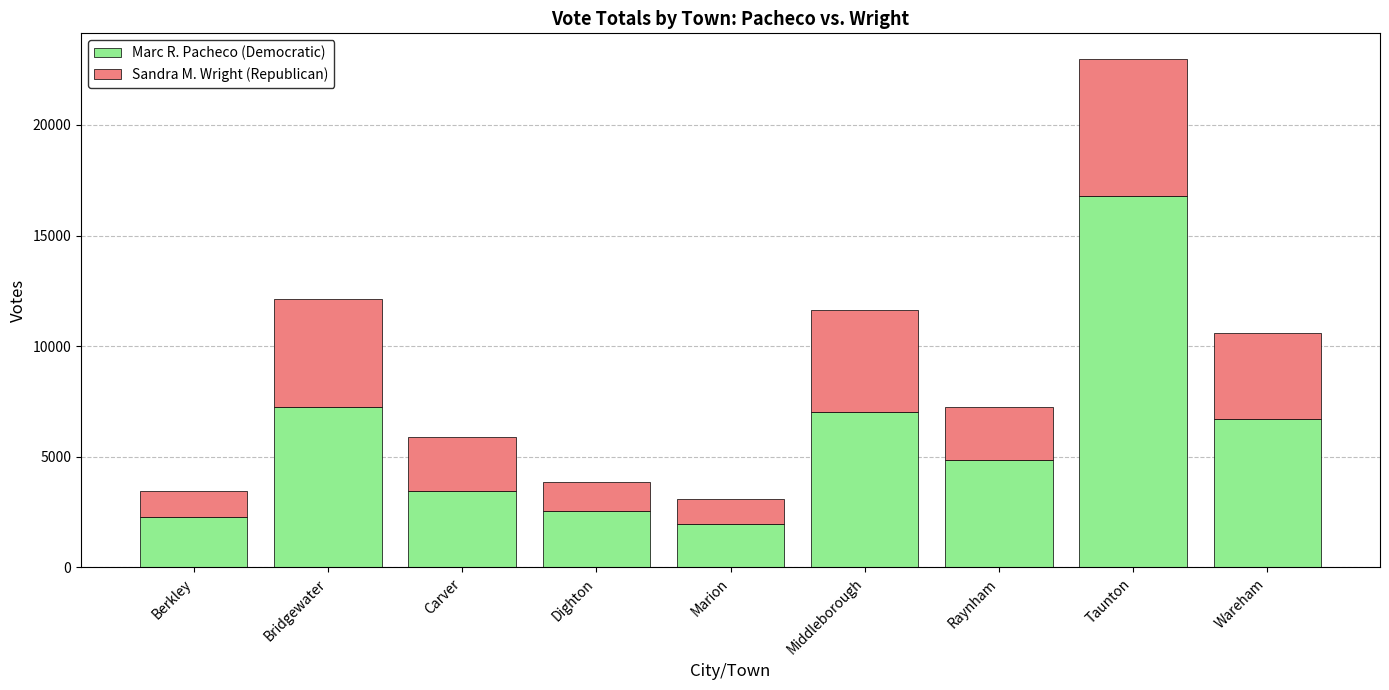

What is the difference between the maximum and minimum values in the Marc R. Pacheco (Democratic) series?

14860